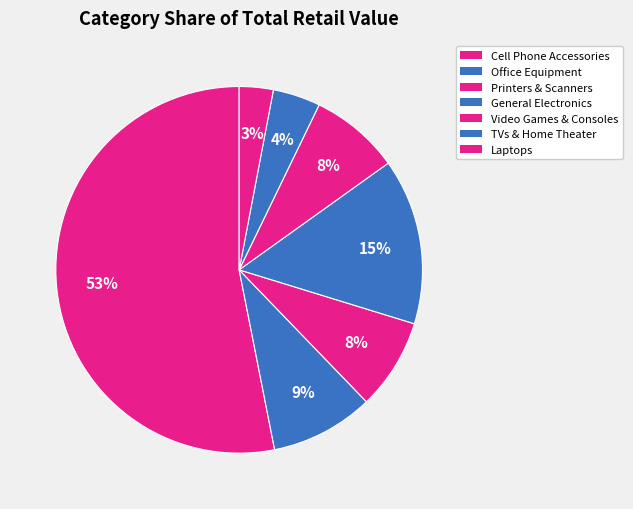

How many slices are in this pie chart?

7